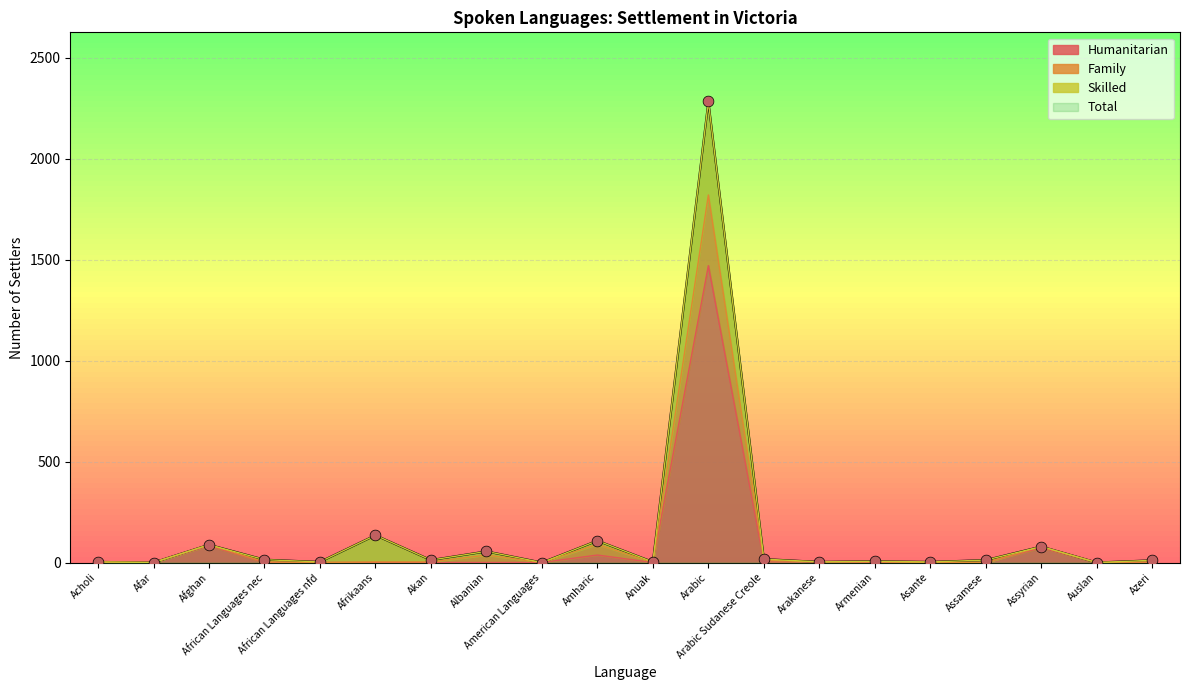

Which series contains the lowest Y value?

Humanitarian